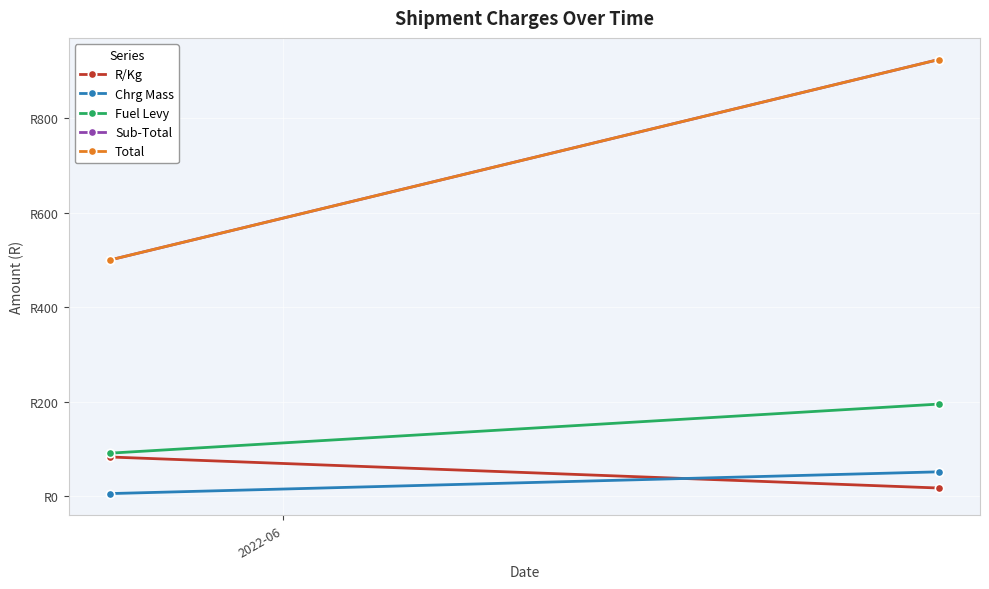

What is the value of the Chrg Mass point at the 2nd from the left?

52.0